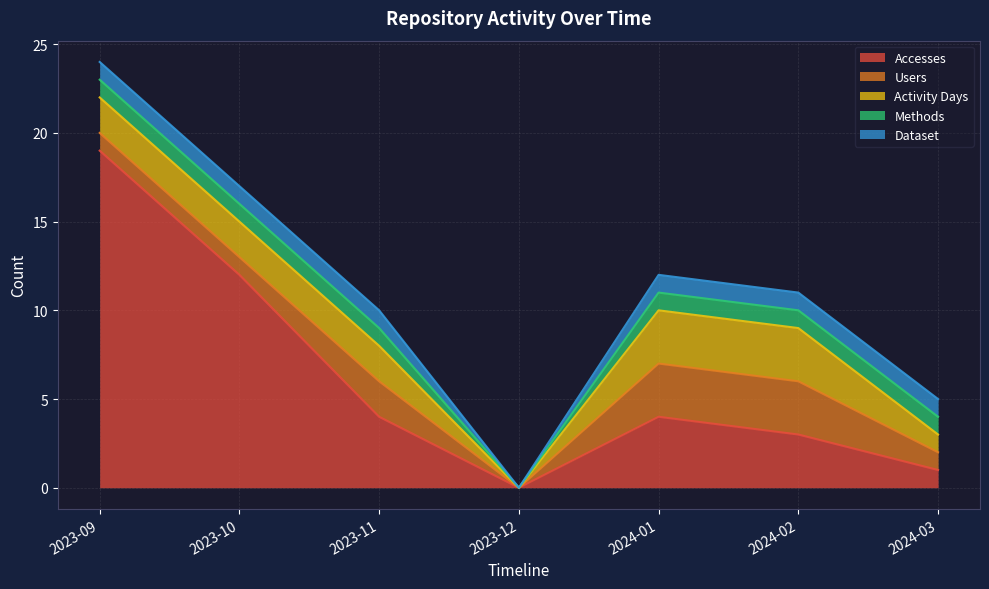

What is the average value of the Accesses series?

6